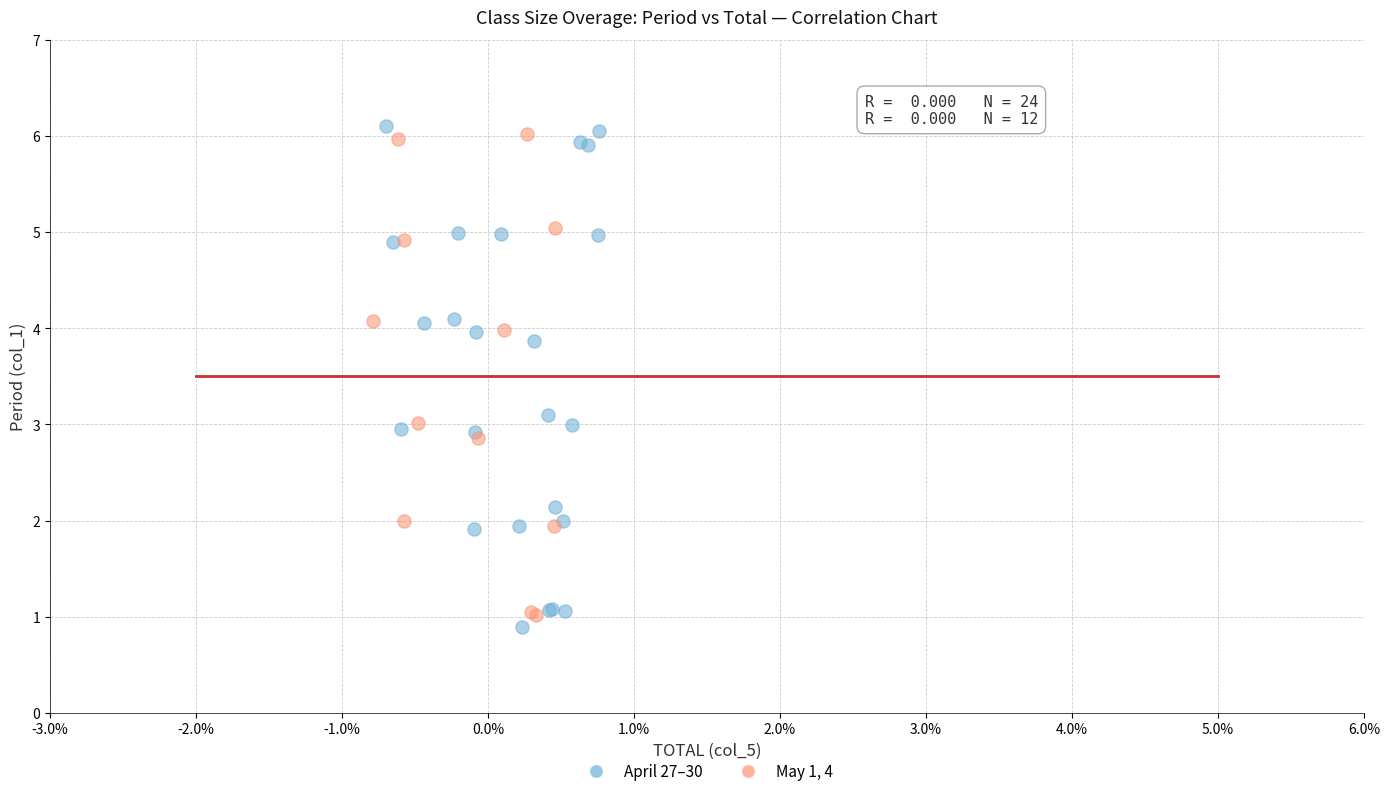

Which series reaches the minimum Y coordinate?

April 27–30